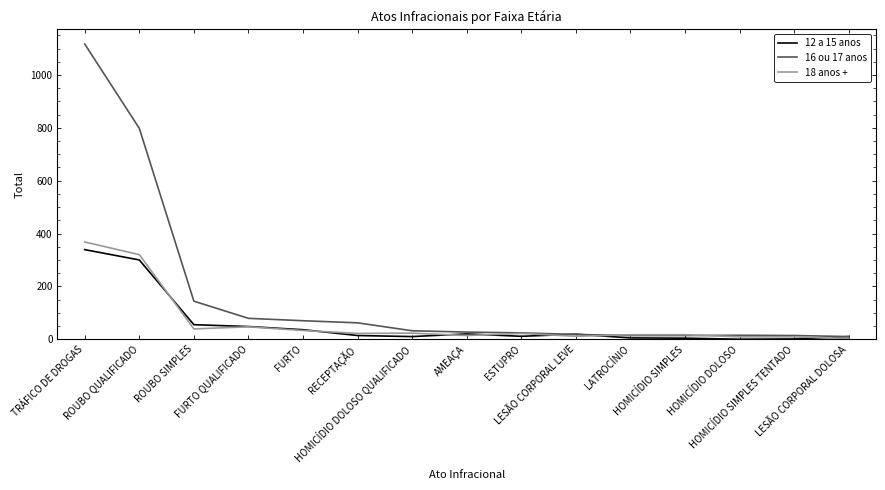

Which series has the largest total across all categories?

16 ou 17 anos